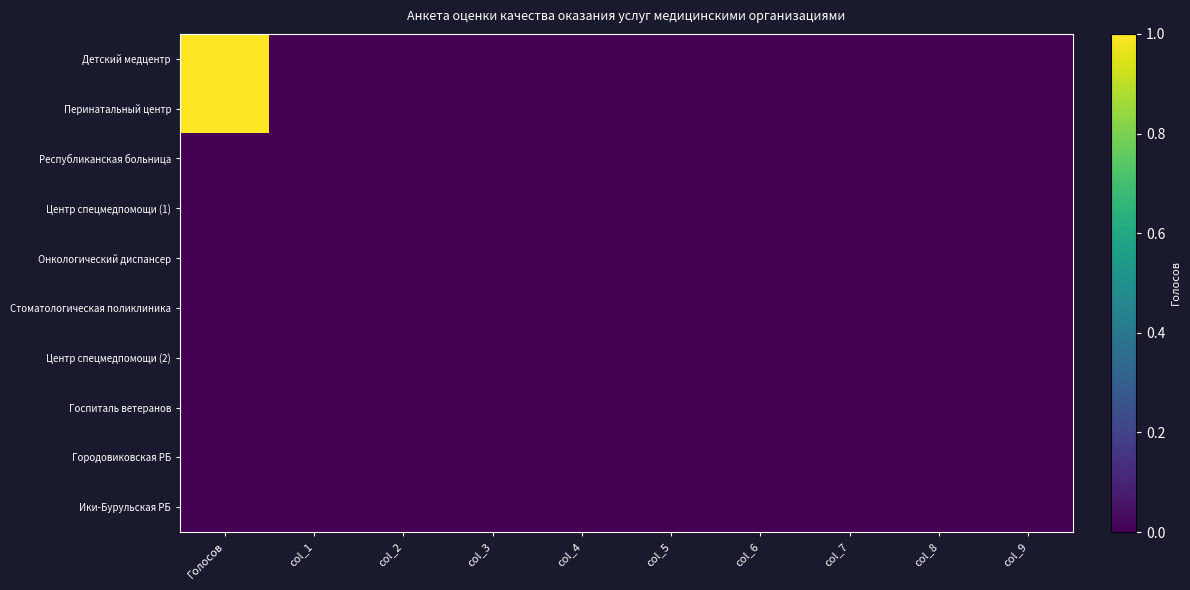

Between col_1 and col_8, which series saw the biggest shift?

Детский медцентр